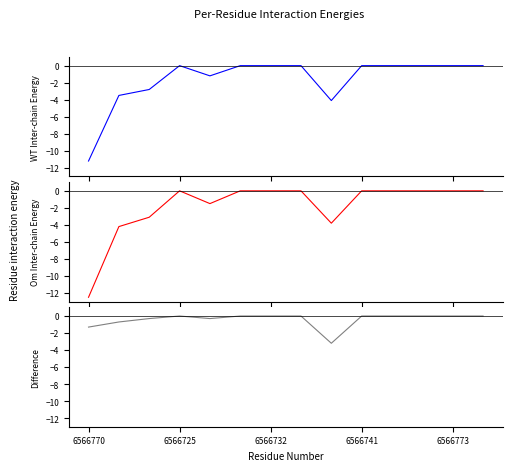

Reading right to left, extract all data points from this chart.

WT Inter-chain Energy: 0.0	0.0	0.0	0.0	0.0	-4.1	0.0	0.0	0.0	-1.2	0.0	-2.8	-3.5	-11.2
Om Inter-chain Energy: 0.0	0.0	0.0	0.0	0.0	-3.8	0.0	0.0	0.0	-1.5	0.0	-3.1	-4.2	-12.5
Difference: 0.0	0.0	0.0	0.0	0.0	-3.2	0.0	0.0	0.0	-0.3	0.0	-0.3	-0.7	-1.3